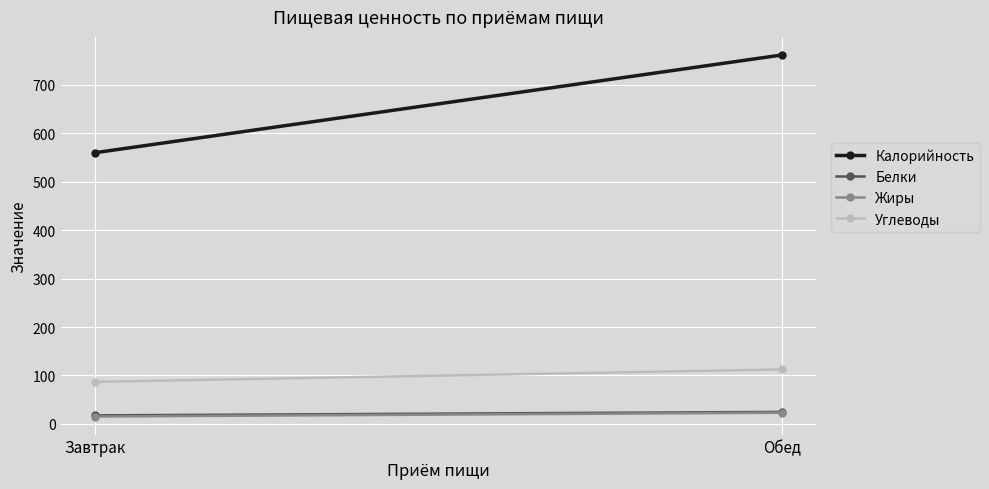

Which series changed the most between Завтрак and Обед?

Калорийность